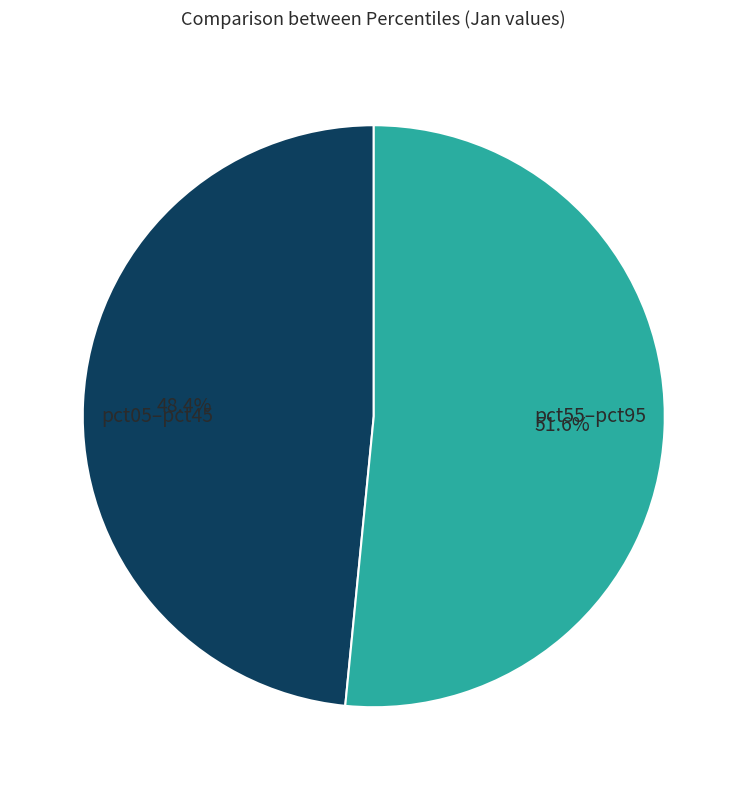

Is there a majority slice in this chart?

Yes